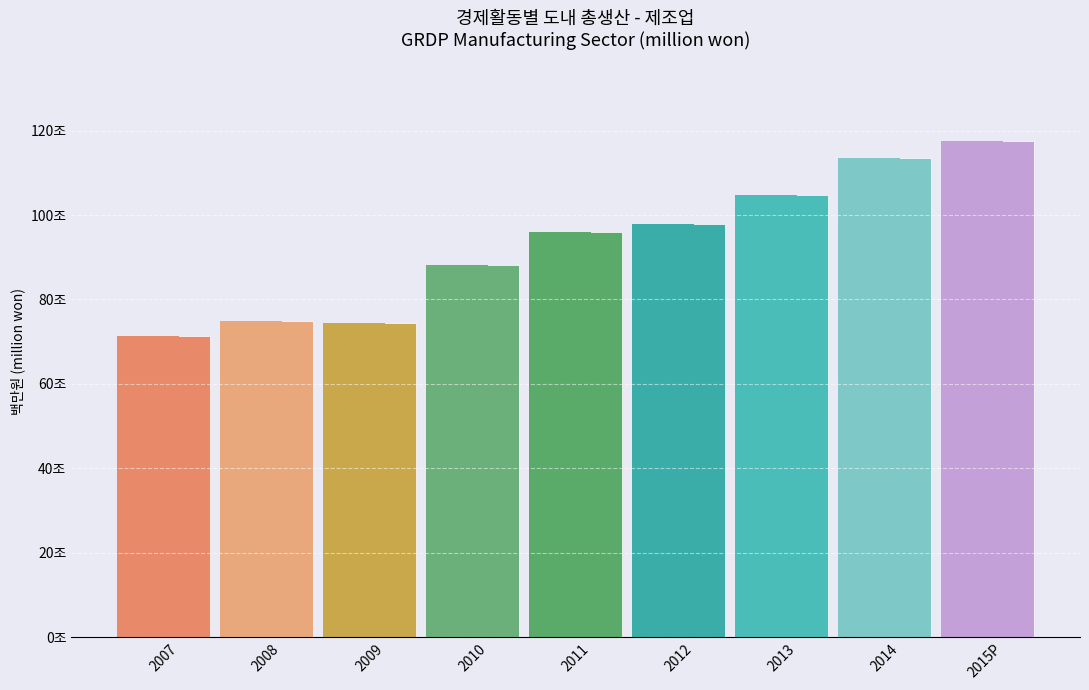

Reading left to right, transcribe all the data shown in this chart.

2007=71451540	2008=74842294	2009=74416309	2010=88089044	2011=95946083	2012=97957496	2013=104741474	2014=113444089	2015P=117573311